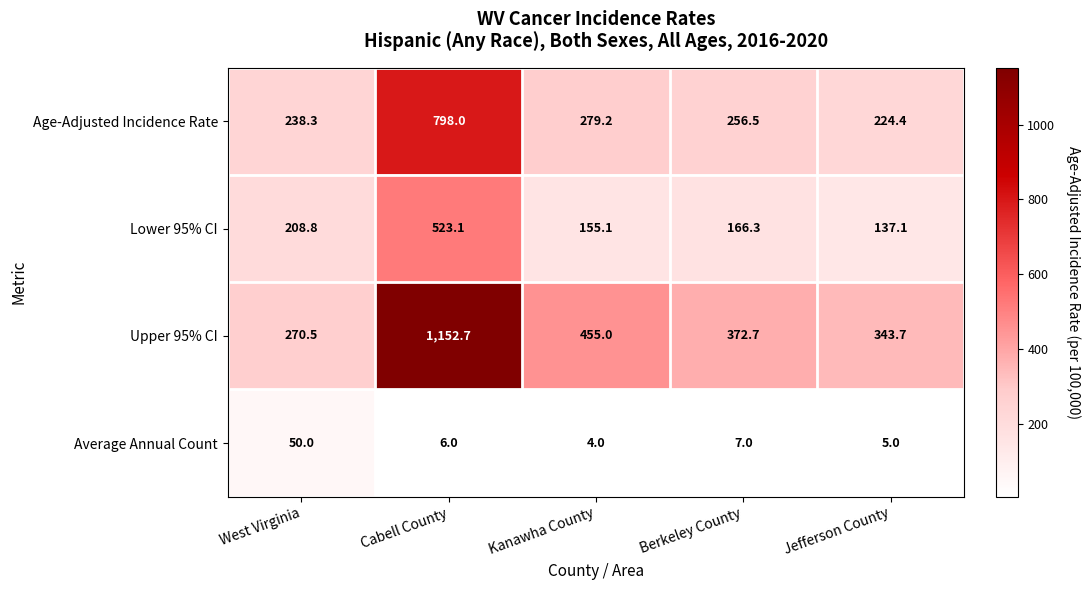

What is the sum of the Lower 95% CI values at Kanawha County and Cabell County?

678.2